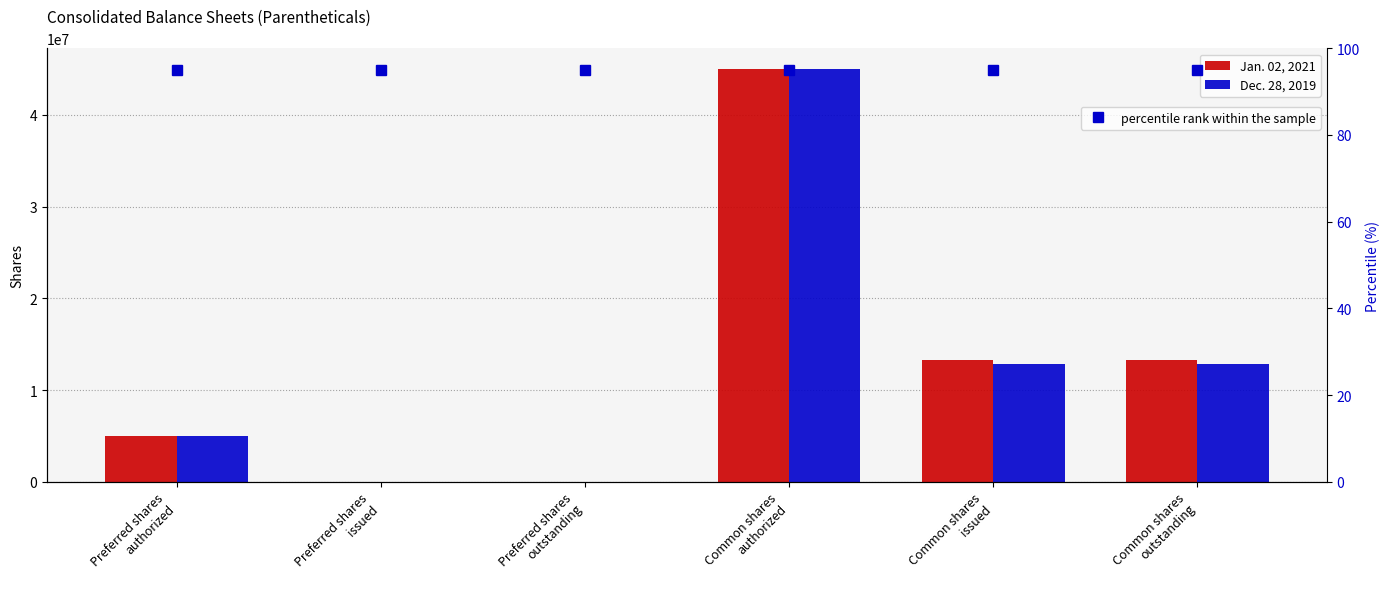

Is it true that percentile rank within the sample equals 95 at Common shares
issued?

True